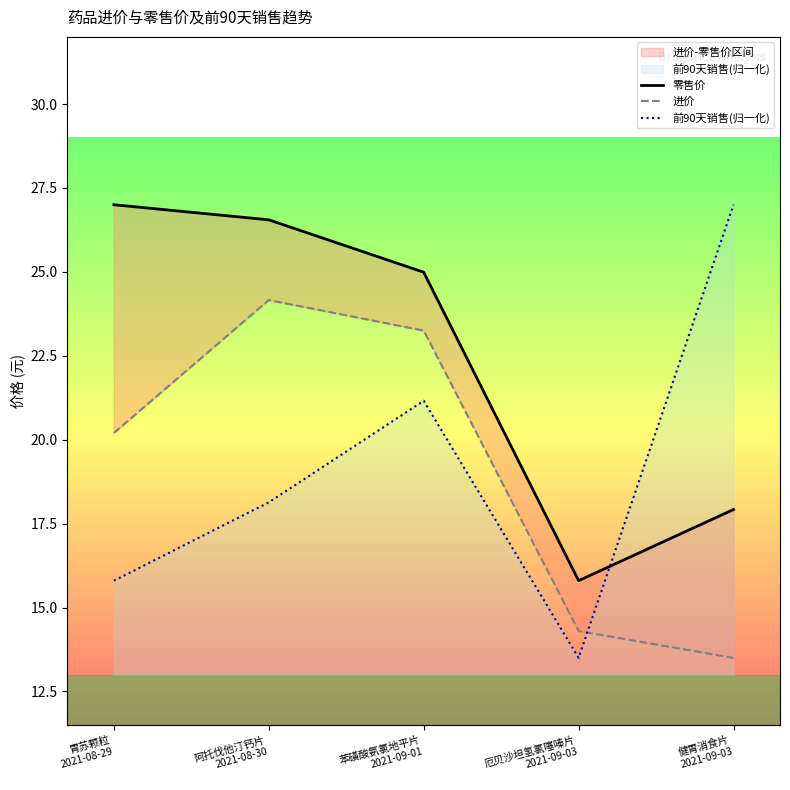

In 零售价, how many points are lower than both neighbors (excluding endpoints)?

1